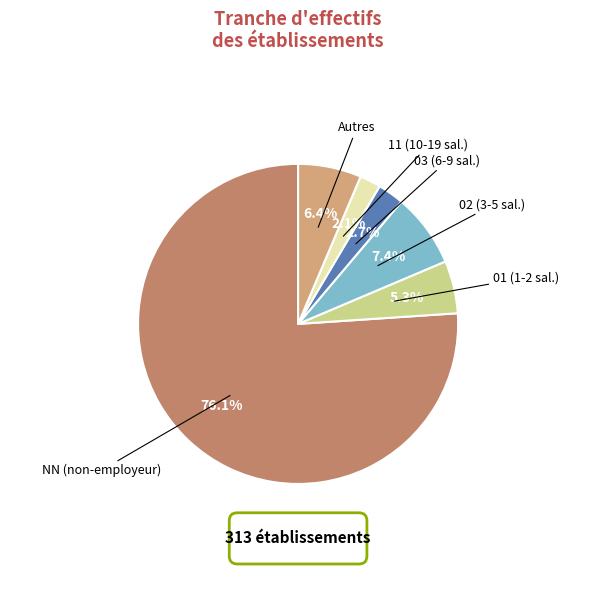

Do 02 (3-5 sal.) and 03 (6-9 sal.) together represent more than half of the pie?

No